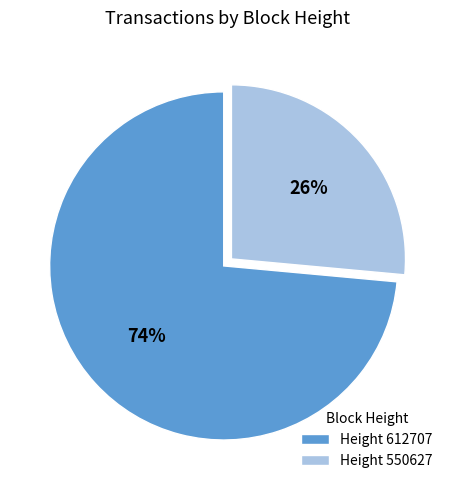

Is the sum of Height 612707 and Height 550627 greater than half?

Yes